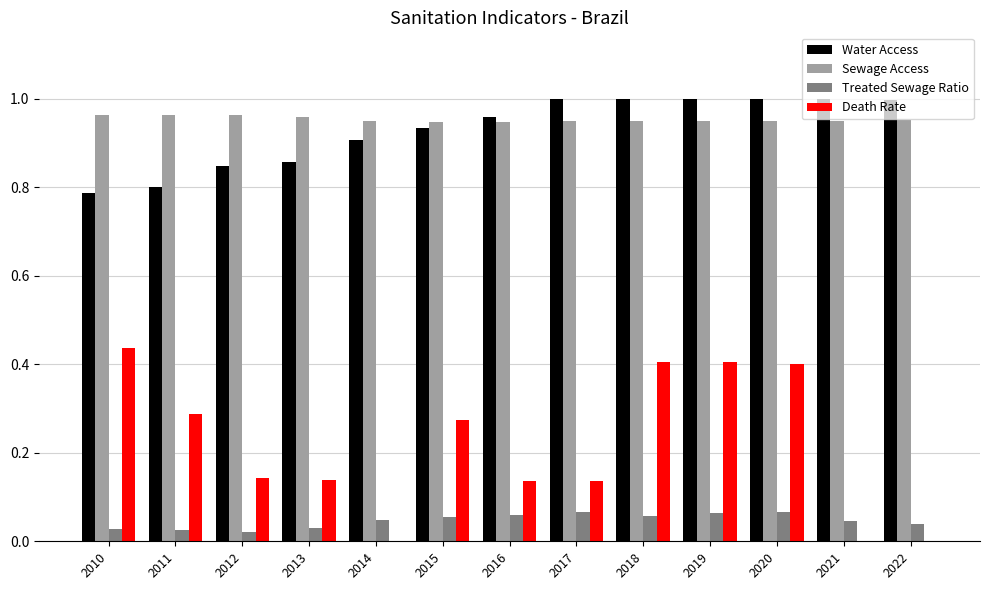

The value of Sewage Access at 2022 is 0.3. True or false?

False